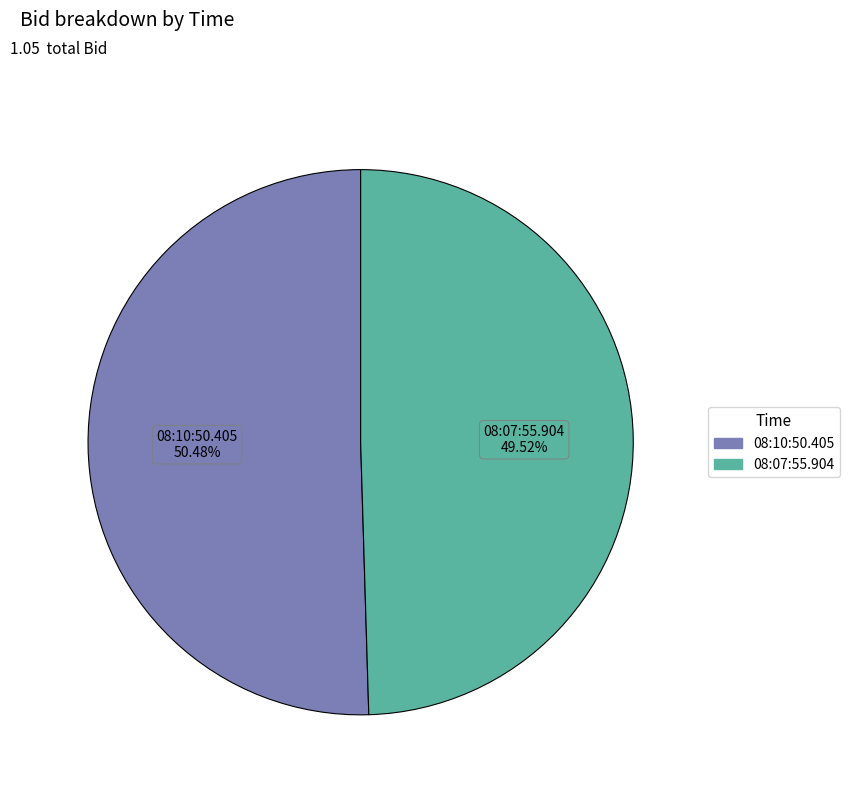

Which category has the smallest portion of the pie?

08:07:55.904